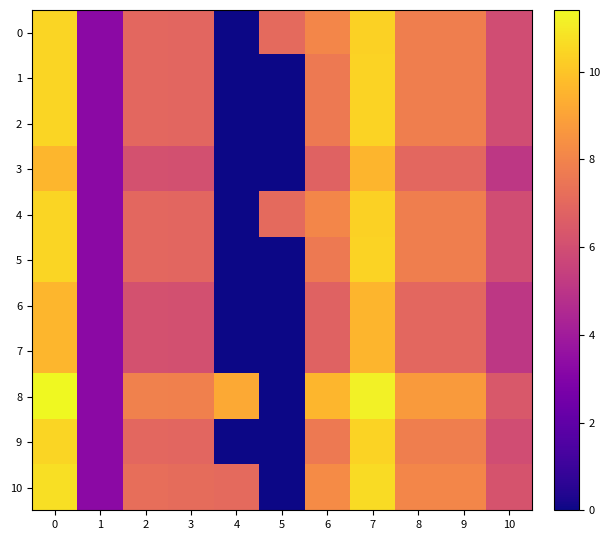

Rank the series at 5 from lowest to highest value.

1, 2, 3, 5, 6, 7, 8, 9, 10, 0, 4